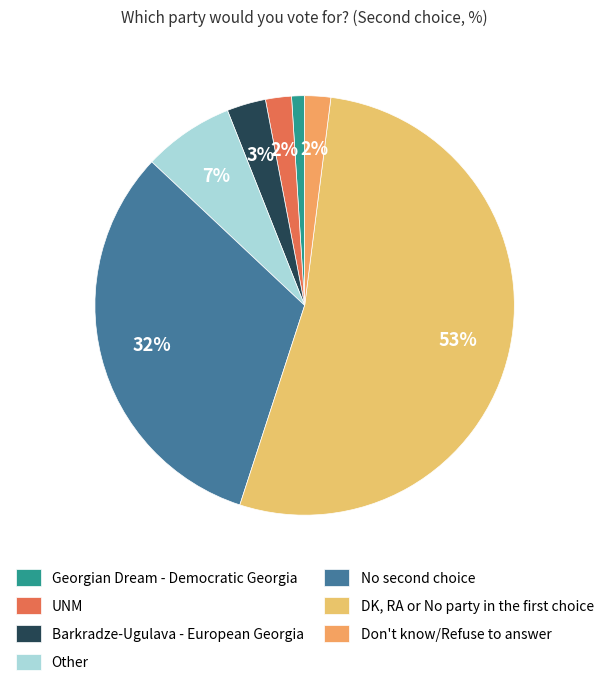

Which category has the biggest portion of the pie?

DK, RA or No party in the first choice